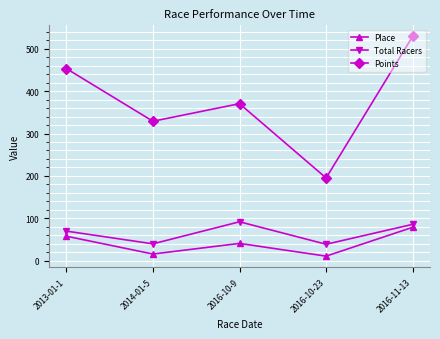

Where is the first local minimum for Total Racers?

2014-01-5